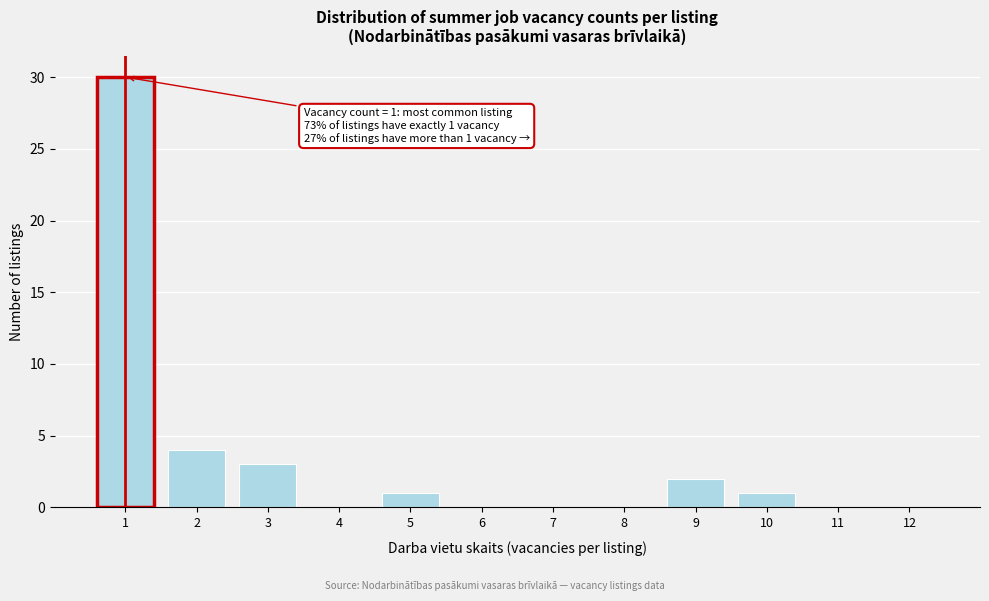

Which range on the x-axis has the tallest bar?

0.5 to 1.5